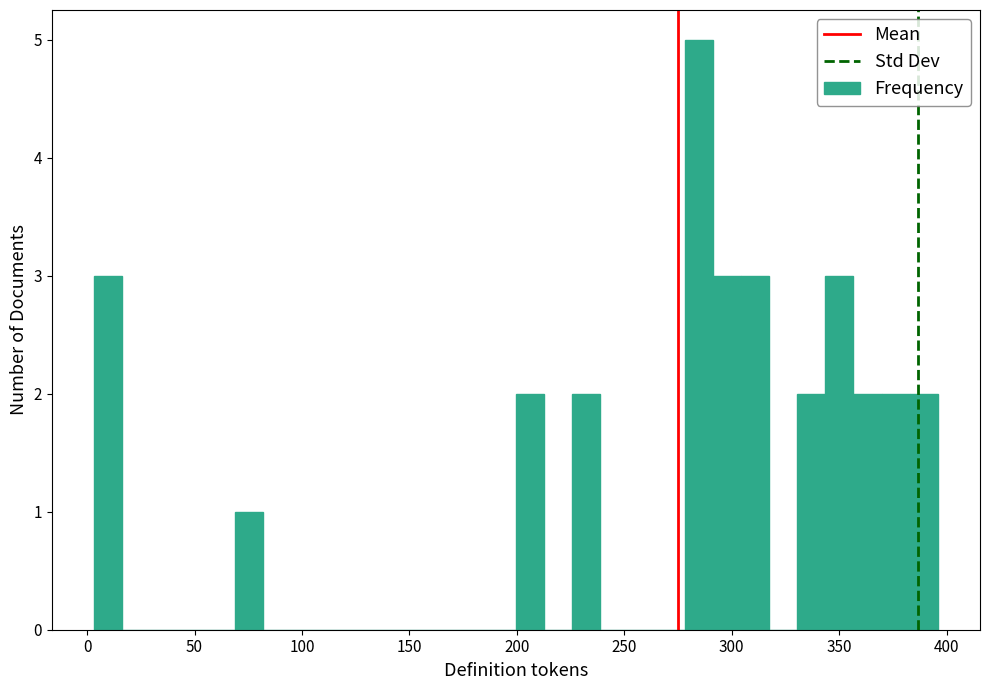

Around what value on the x-axis is the tallest bar? Give the approximate position of its centre, as read against the axis.

285